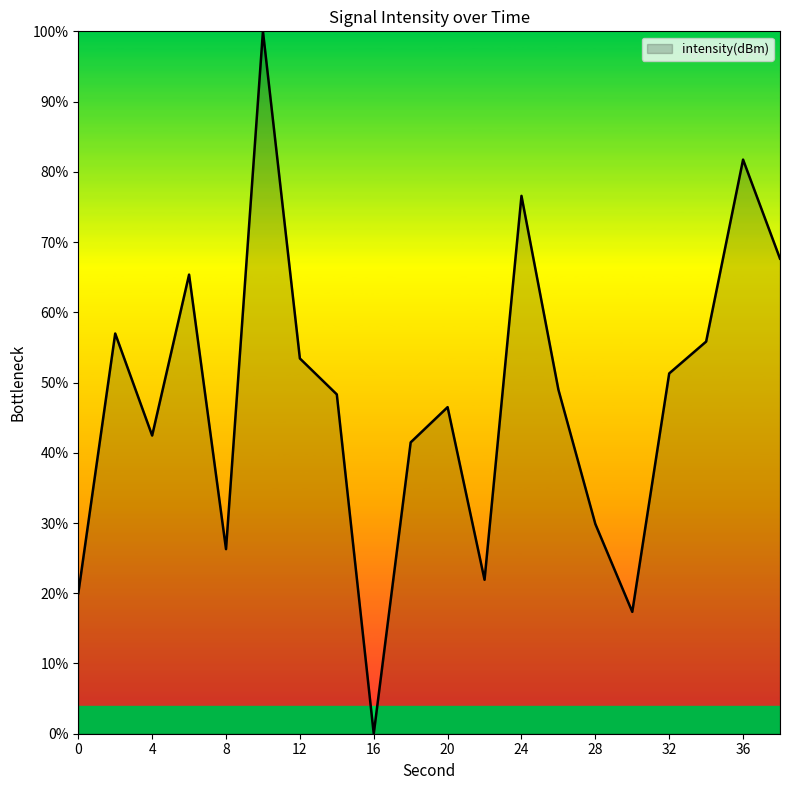

What is the maximum value shown in the chart?

100.0